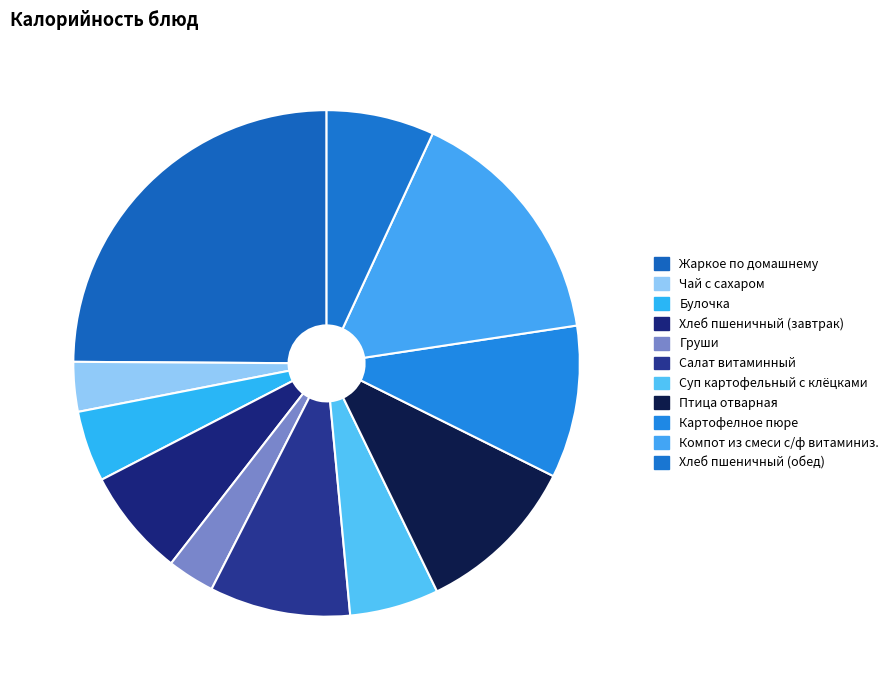

Which has a higher value, Булочка or Картофелное пюре?

Картофелное пюре